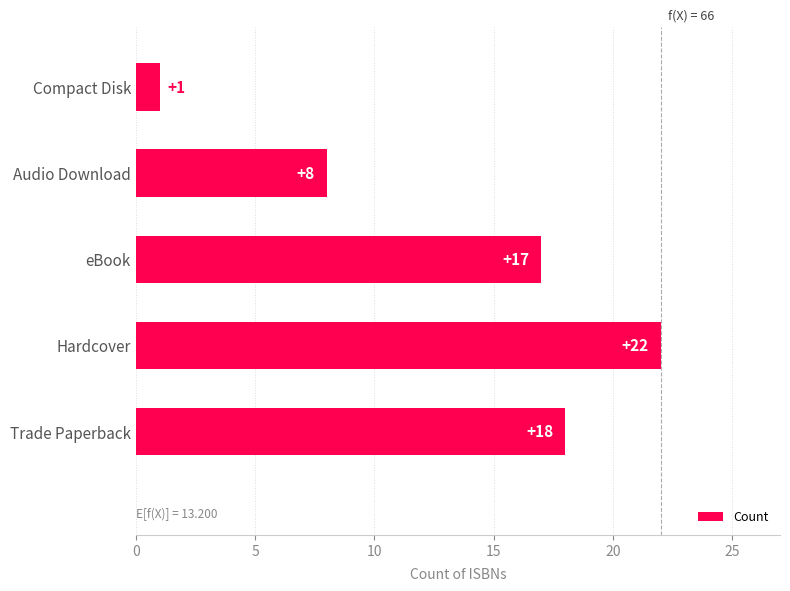

What is the ratio of the value at Trade Paperback to the value at Hardcover?

0.8